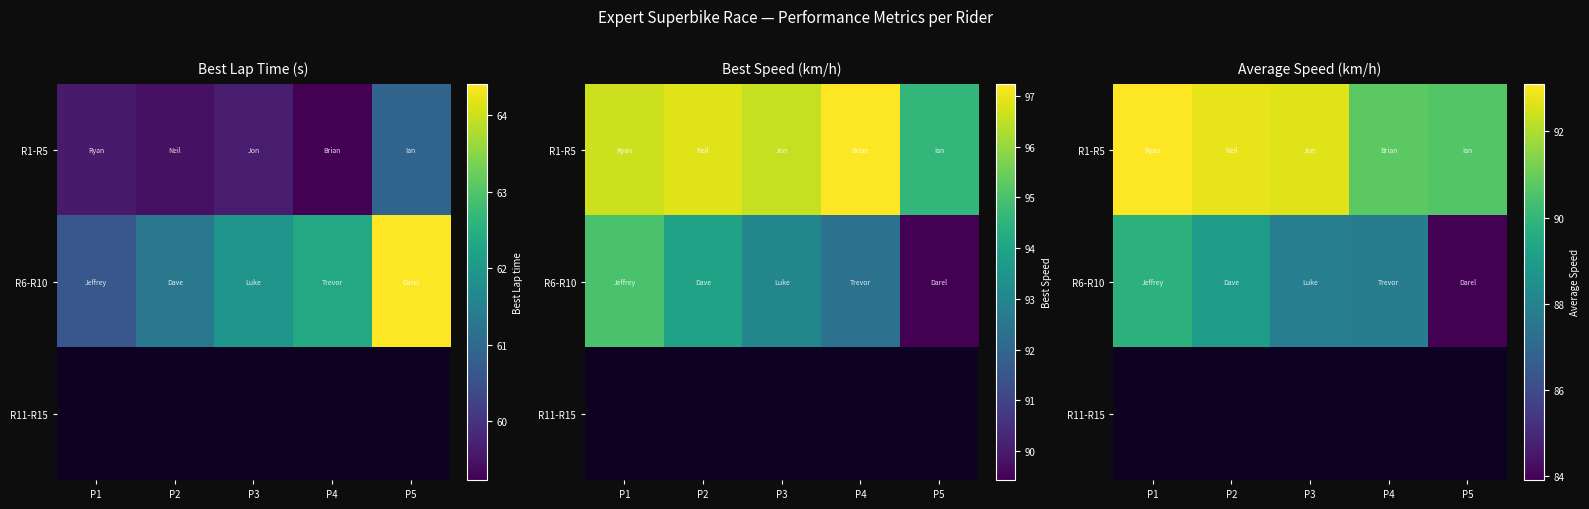

The R1-R5 series shows 90.8 at P4. True or false?

True